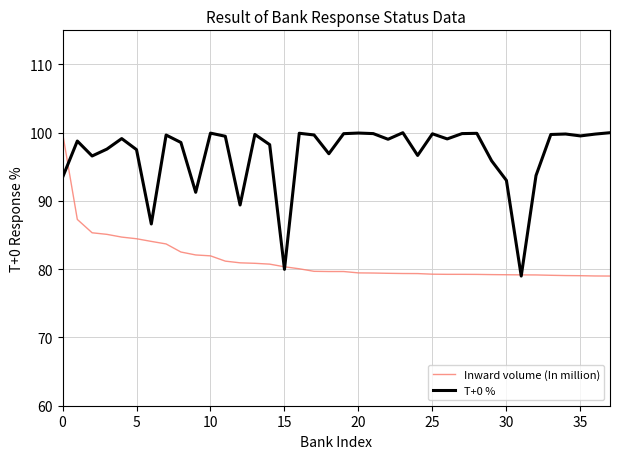

Which series ends up on top after the final intersection of Inward volume (In million) and T+0 %?

T+0 %